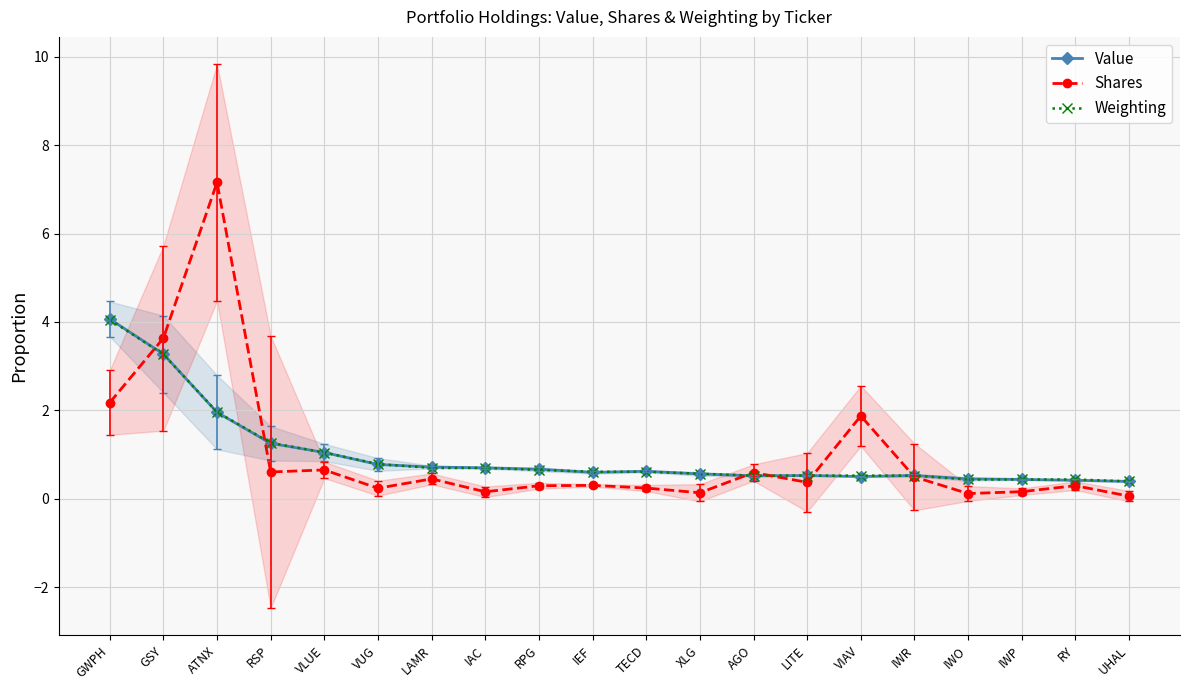

True or false: Value and Shares intersect in this chart.

True